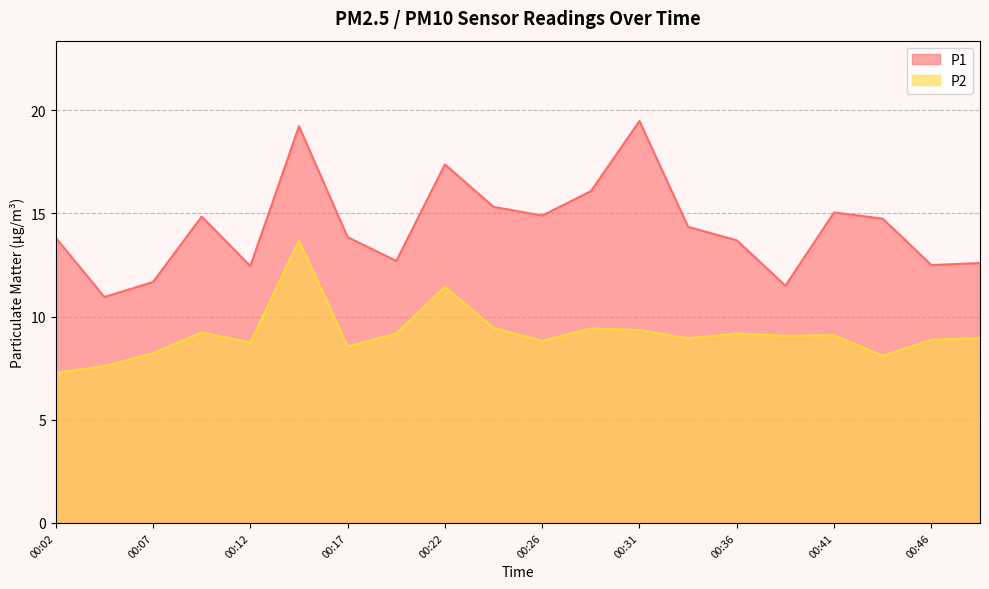

True or false: P1 has a value of 5.6 at 00:17.

False